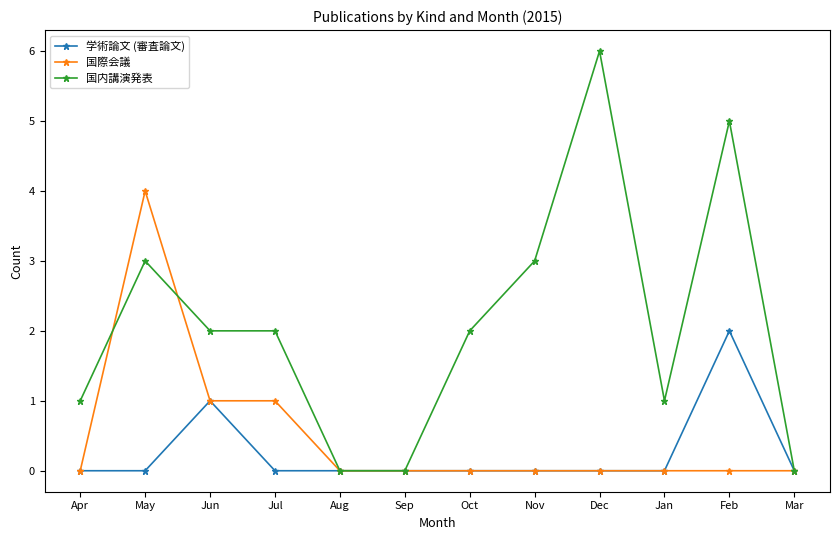

Count the number of data series in this chart.

3